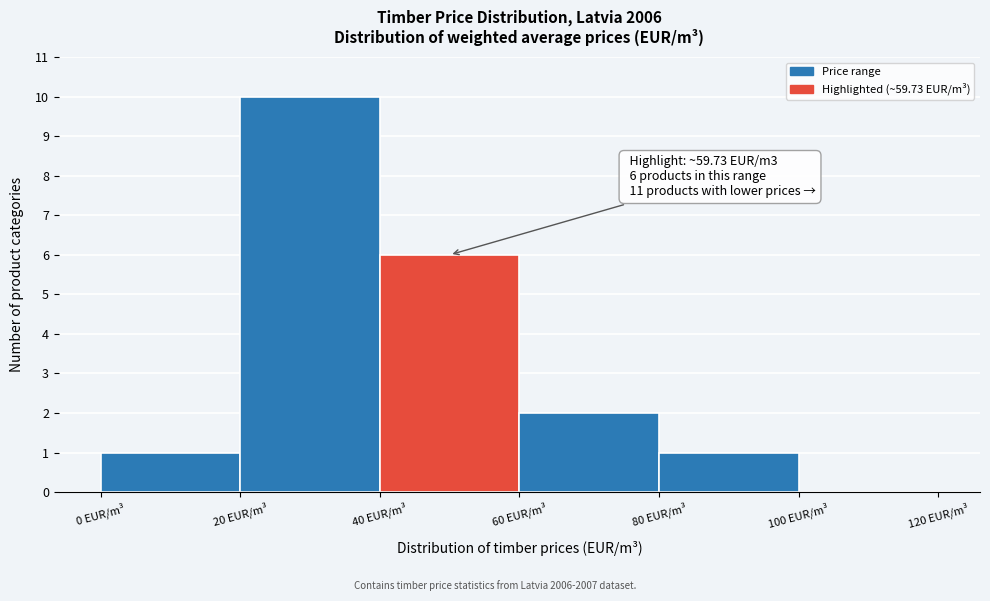

Over which range of the x-axis is the bar tallest?

20 to 40